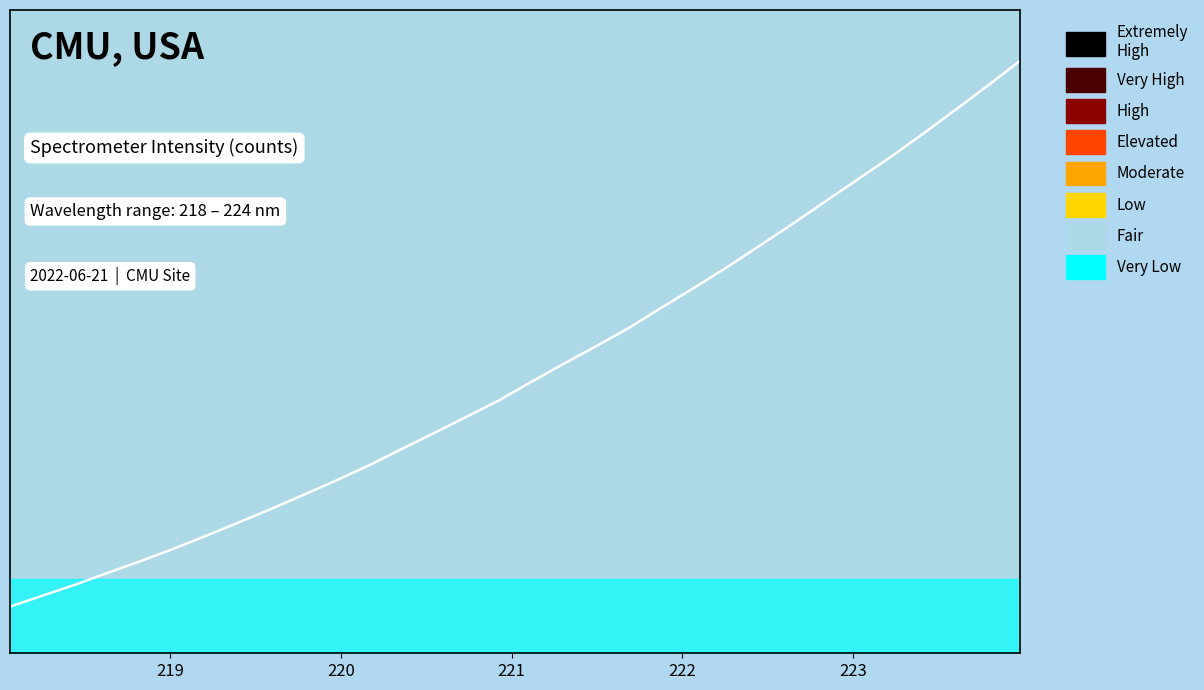

Rank the categories by value from highest to lowest.

223.9802, 223.7895, 223.5987, 223.408, 223.2172, 223.0264, 222.8355, 222.6447, 222.4538, 222.263, 222.0721, 221.8812, 221.6902, 221.4993, 221.3083, 221.1174, 220.9264, 220.7354, 220.5444, 220.3533, 220.1623, 219.9712, 219.7801, 219.589, 219.3979, 219.2067, 219.0156, 218.8244, 218.6332, 218.442, 218.2508, 218.0596